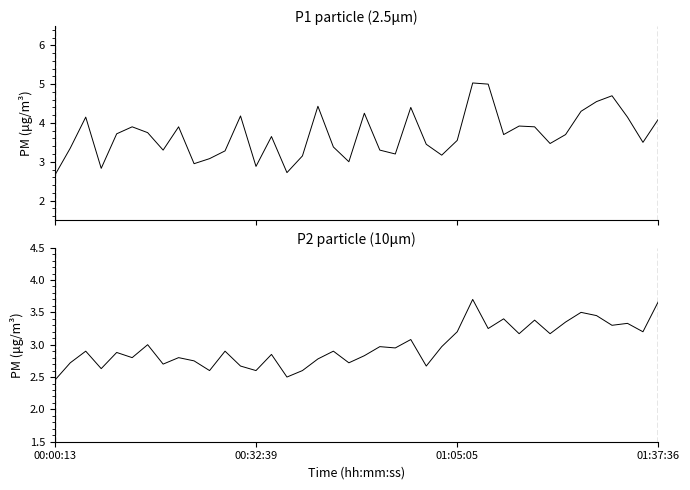

What is the difference between the second highest and minimum values in the P1 series?

2.4